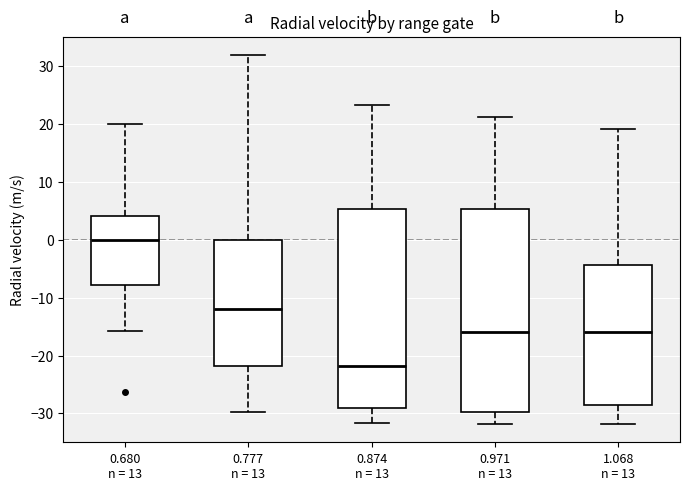

Reading left to right, transcribe this box plot: for each box, give where its median line is, the range the box spans, and where its two whiskers end, as read against the y-axis. The values are not printed on the chart, so give them approximately, as read against the axis.

0.680 n = 13: median 0, box -8 to 4, whiskers -16 to 20
0.777 n = 13: median -12, box -22 to 0, whiskers -30 to 32
0.874 n = 13: median -22, box -29 to 5, whiskers -32 to 23
0.971 n = 13: median -16, box -30 to 5, whiskers -32 to 21
1.068 n = 13: median -16, box -28 to -4, whiskers -32 to 19